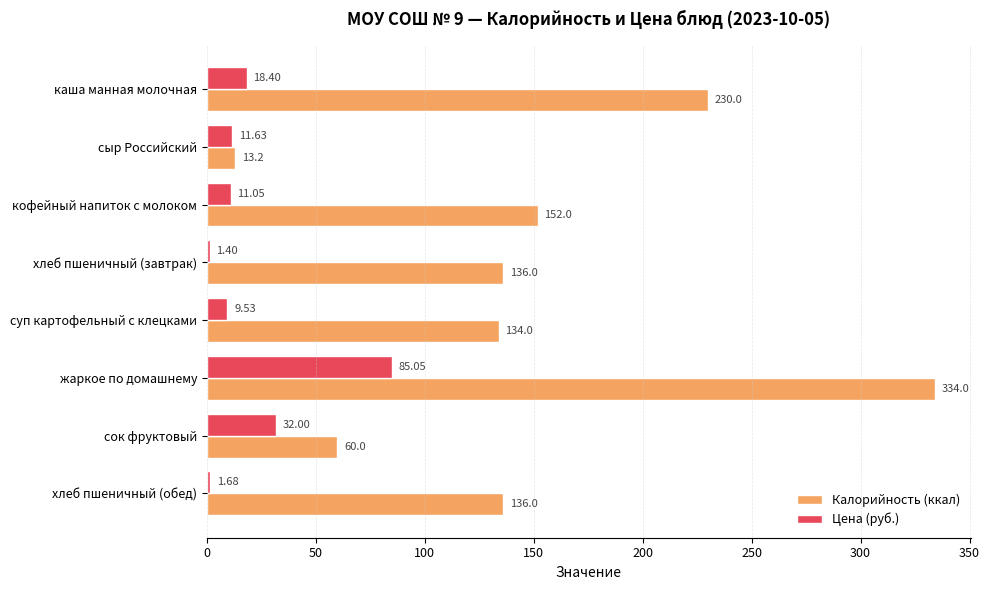

At сыр Российский, list the series in order from largest to smallest.

Калорийность (ккал), Цена (руб.)